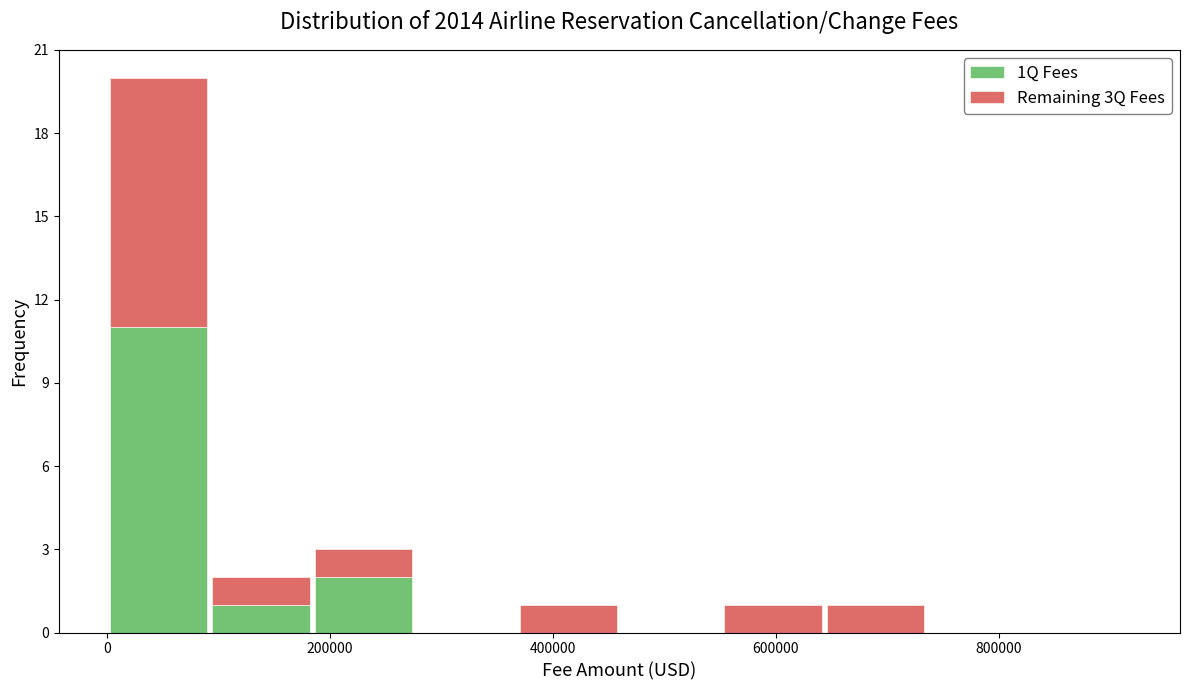

Which range on the x-axis has the tallest stacked bar (by total height)?

0 to 100000